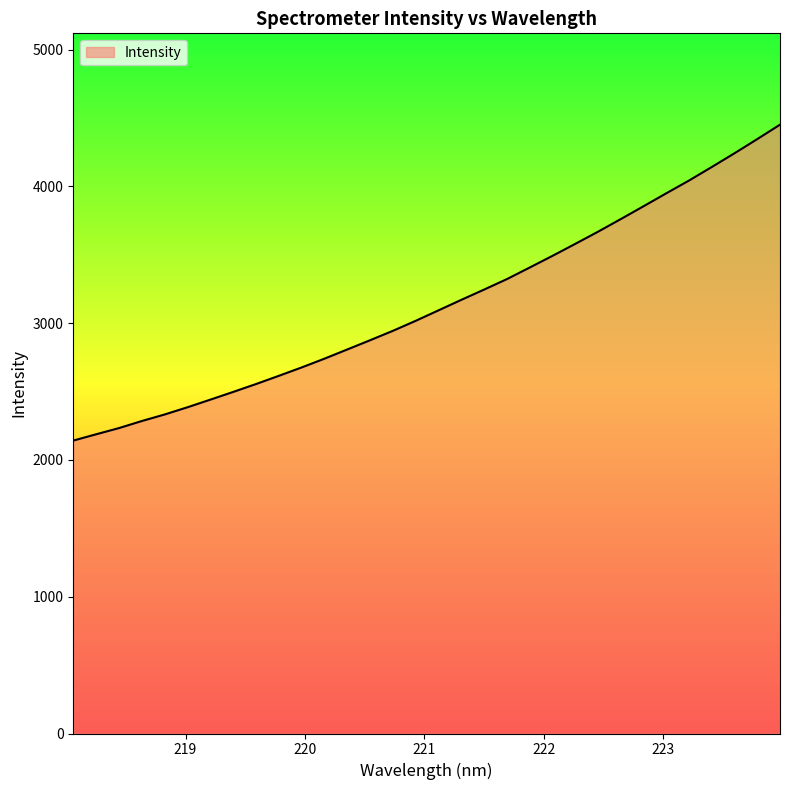

What is the greatest value displayed?

4451.4